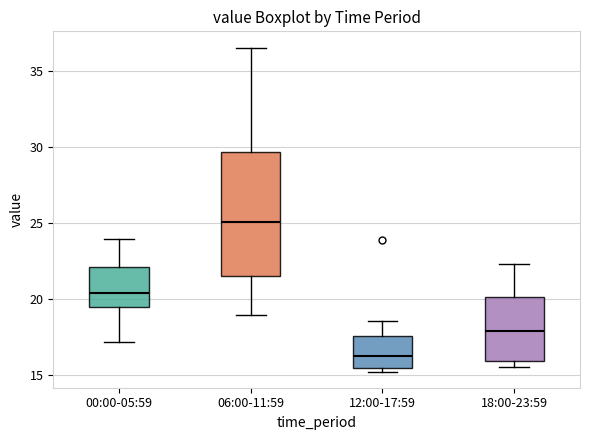

Which box has the lowest median line?

12:00-17:59